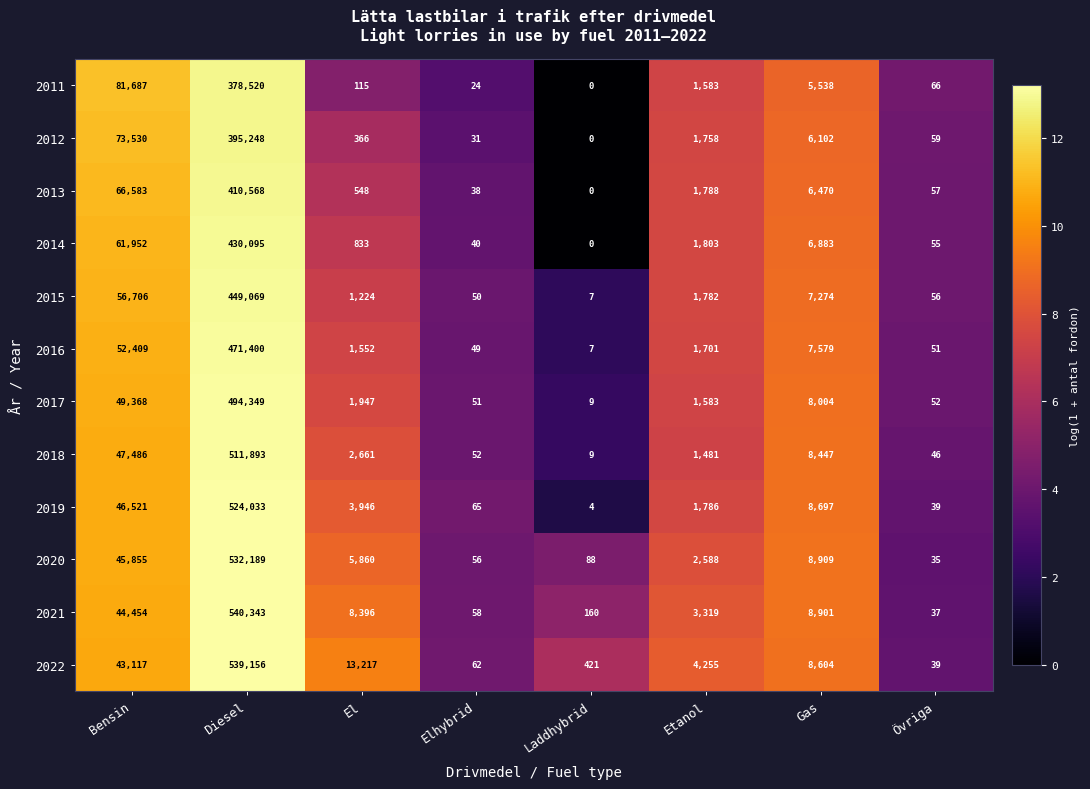

At Bensin, list the series in order from smallest to largest.

2022, 2021, 2020, 2019, 2018, 2017, 2016, 2015, 2014, 2013, 2012, 2011